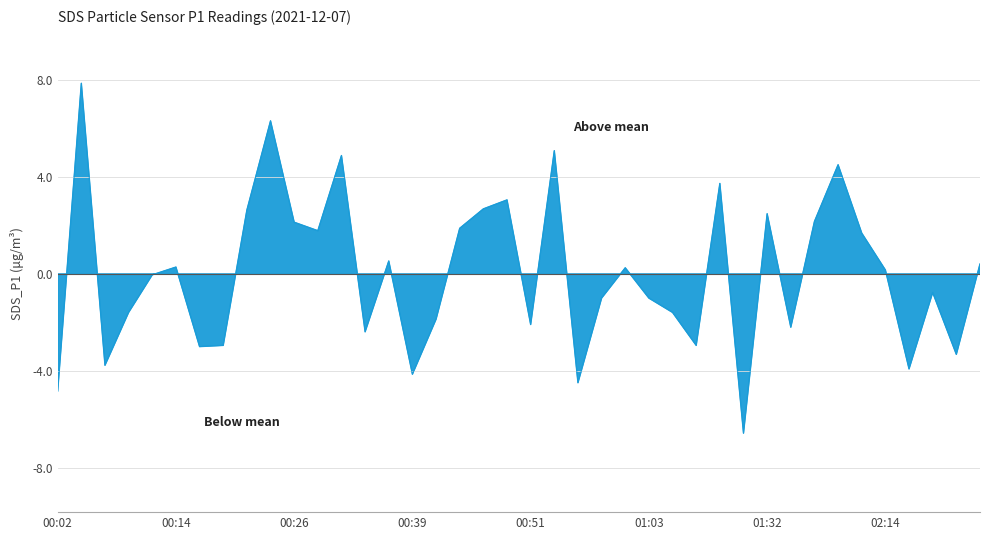

How many lines are shown in the chart?

1